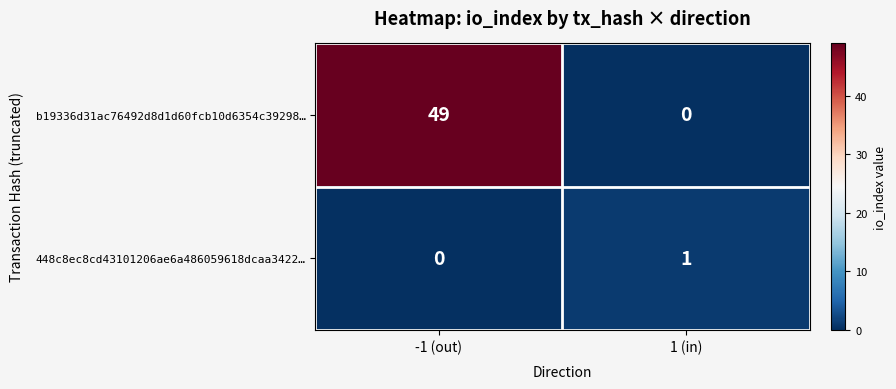

What is the difference between the b19336d31ac76492d8d1d60fcb10d6354c39298… values at 1 (in) and -1 (out)?

49